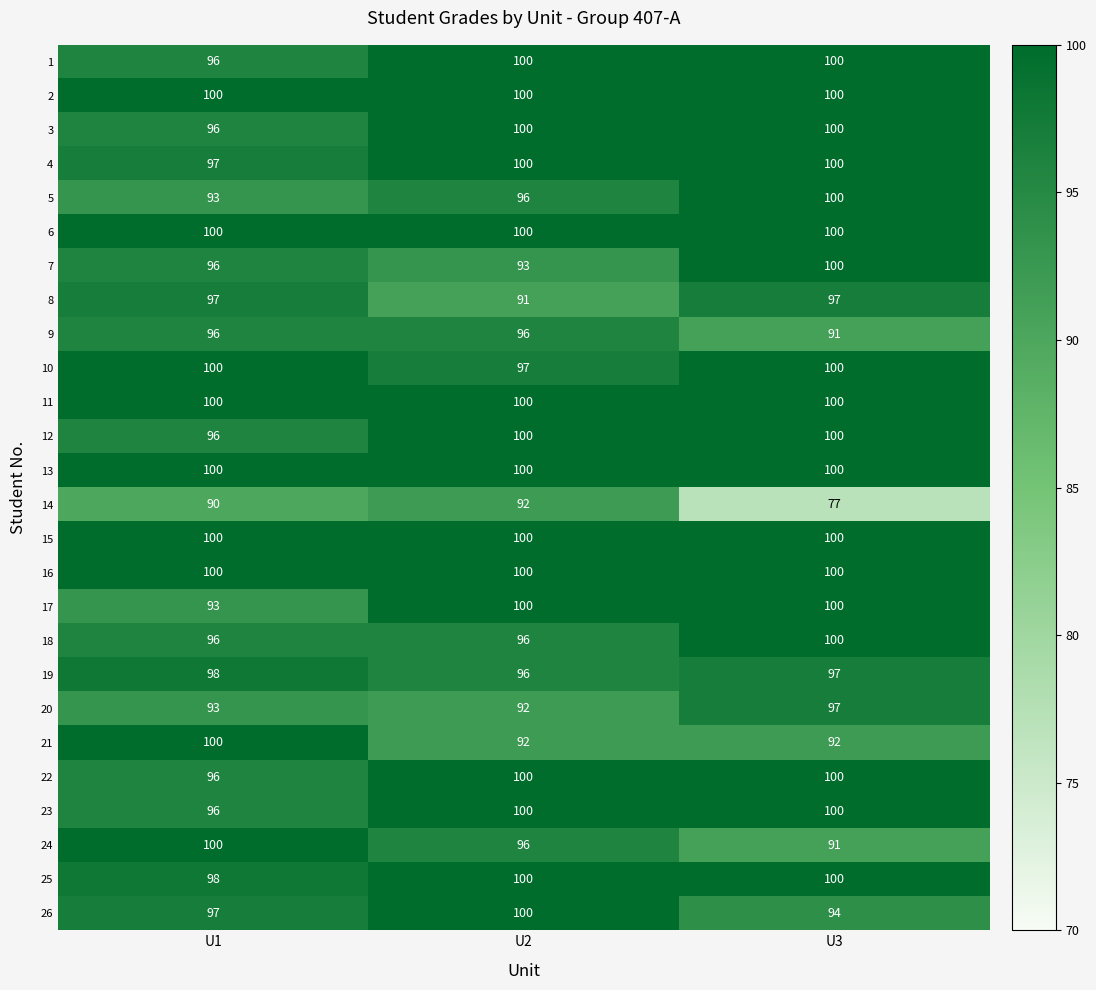

What is the total value across all series at U1?

2524